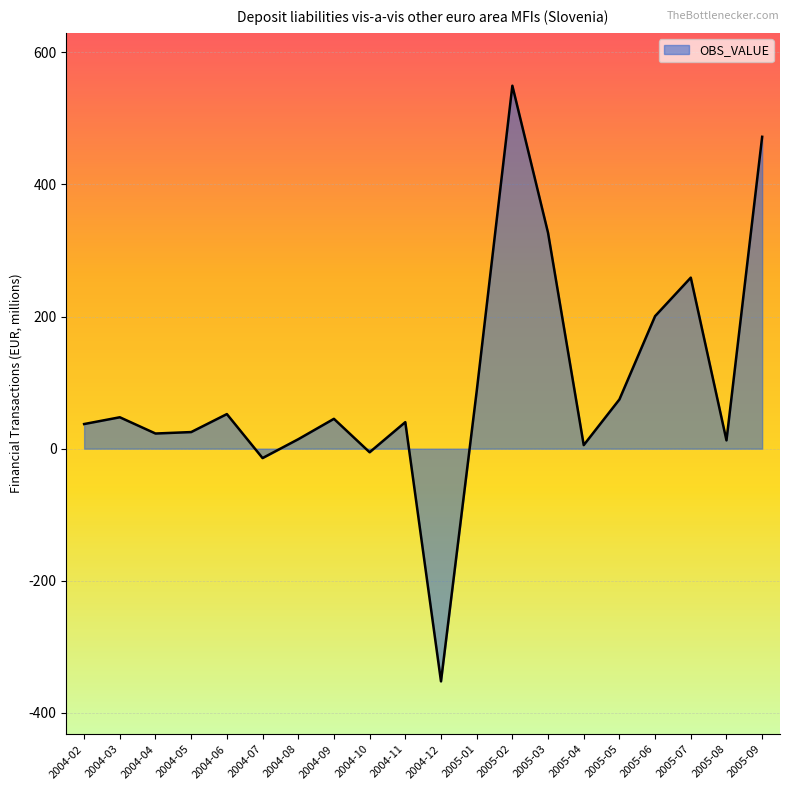

Is it true that the value at 2004-03 is 47.5?

True